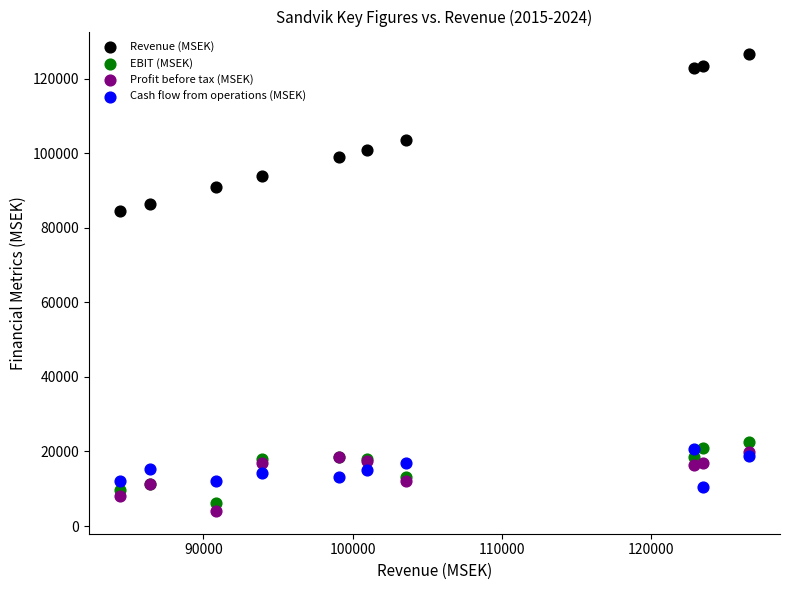

Across all series, what Y value is closest to 65281?

84430